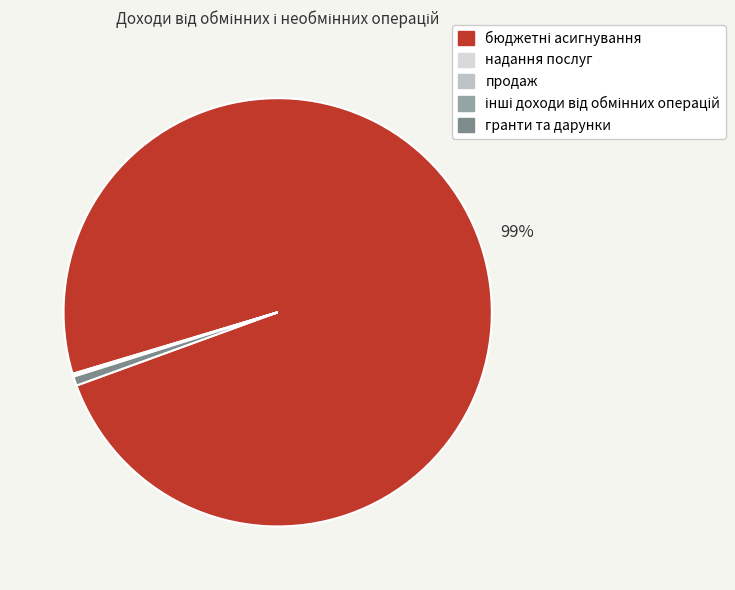

Does бюджетні асигнування account for over 50% of the chart?

Yes